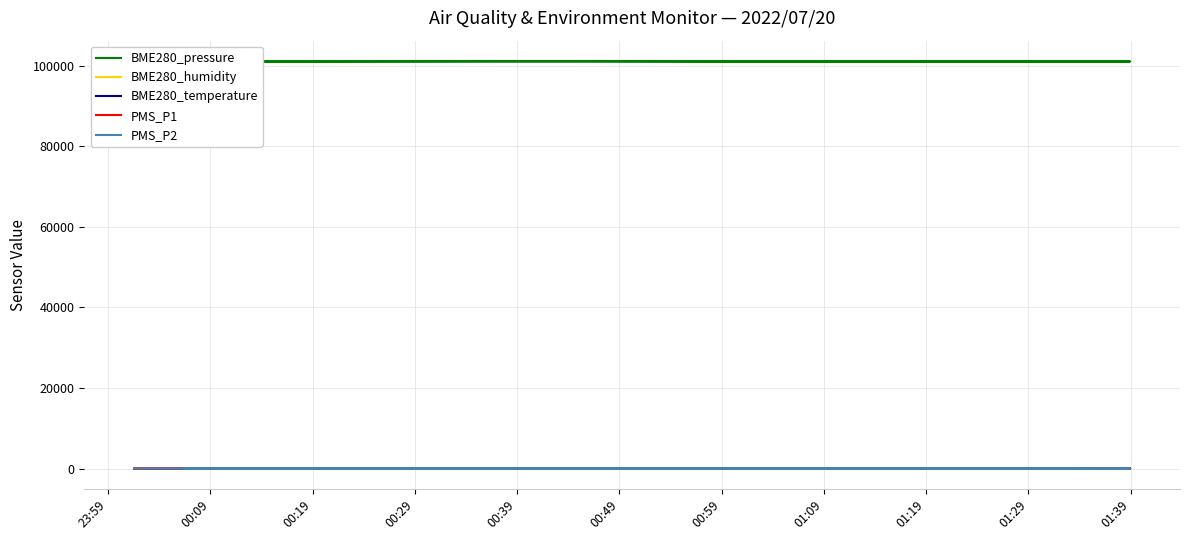

What is the average value of the PMS_P2 series?

33.0